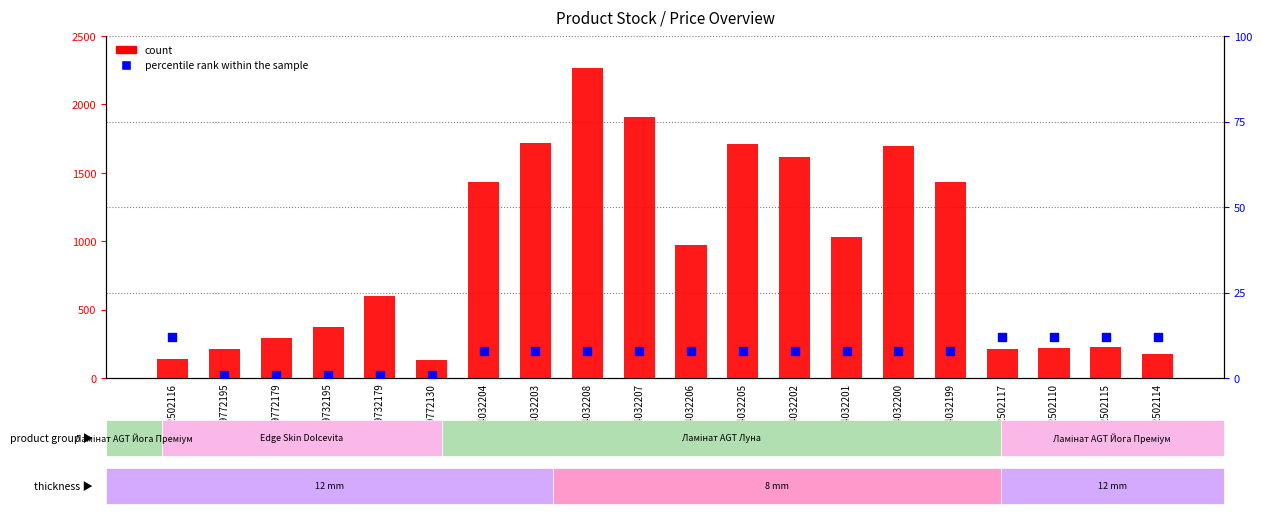

What are all the series names shown in the legend?

count, percentile rank within the sample